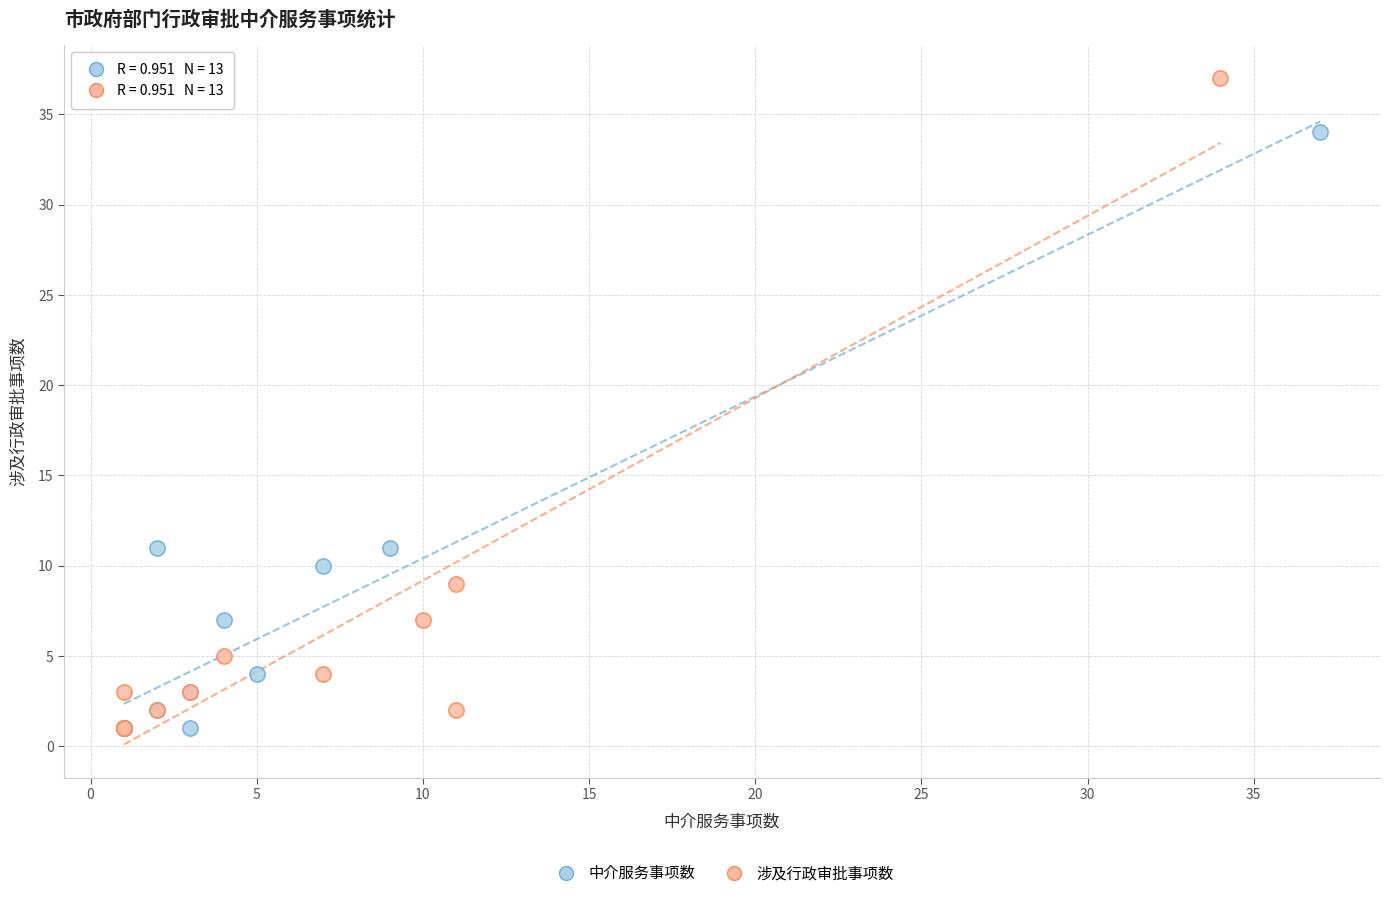

Which series has the largest Y range (max minus min)?

涉及行政审批事项数